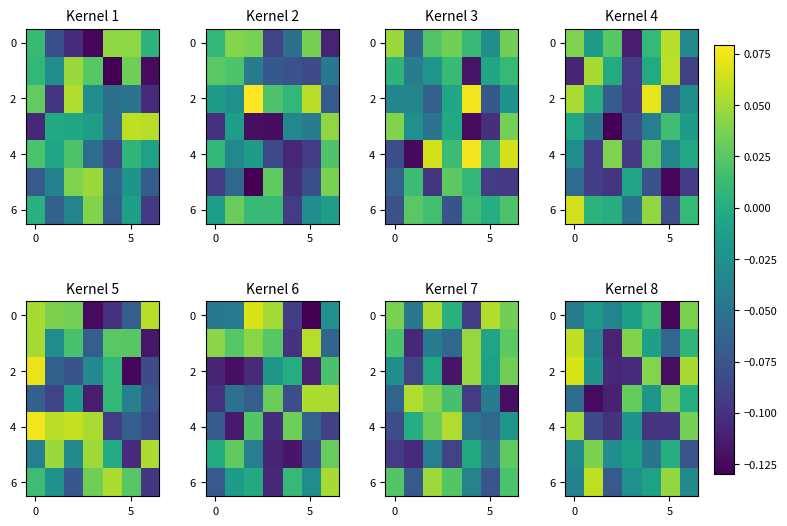

What is the spread (max minus min) of values at 5?

0.2